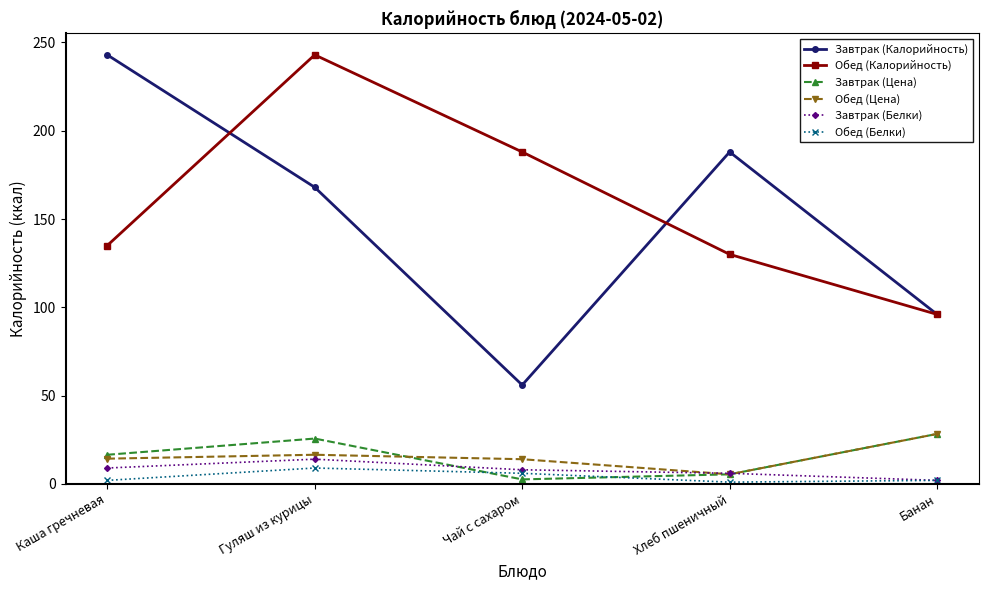

How many data points in Завтрак (Калорийность) are less than 168?

2